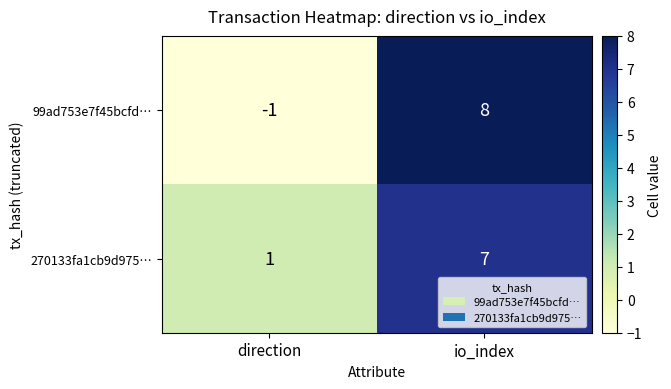

Reading left to right, list all the values displayed in this chart.

99ad753e7f45bcfd…: -1	8
270133fa1cb9d975…: 1	7